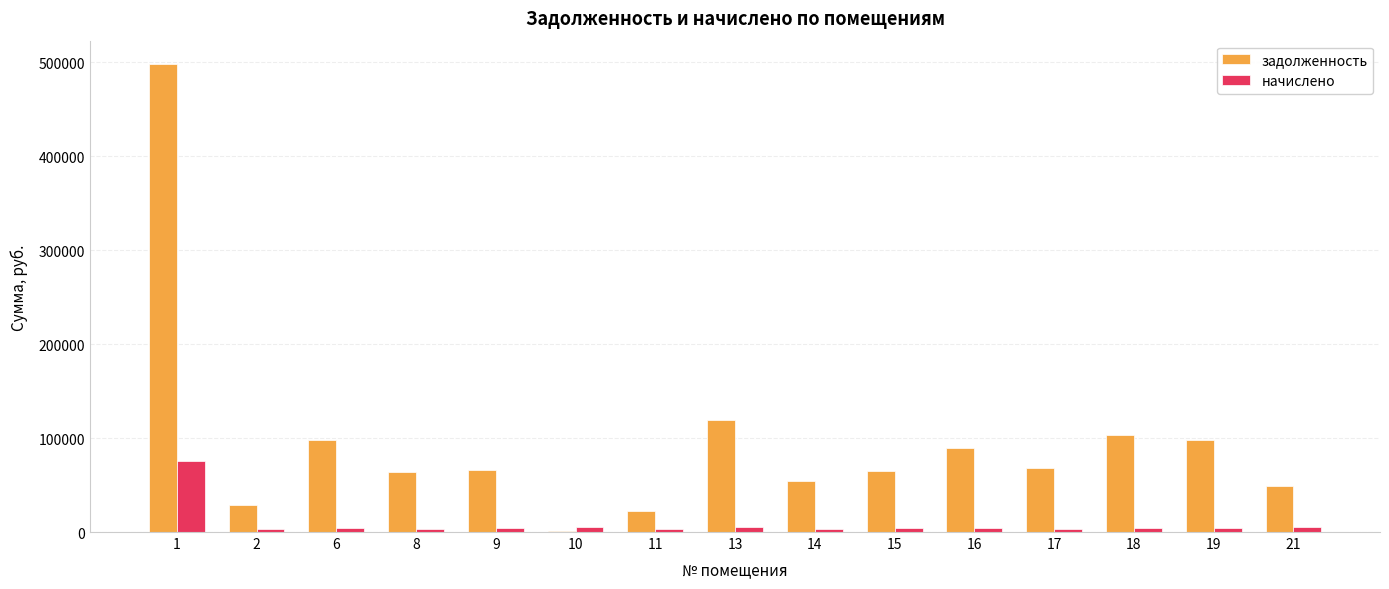

Which series has the largest total across all categories?

задолженность